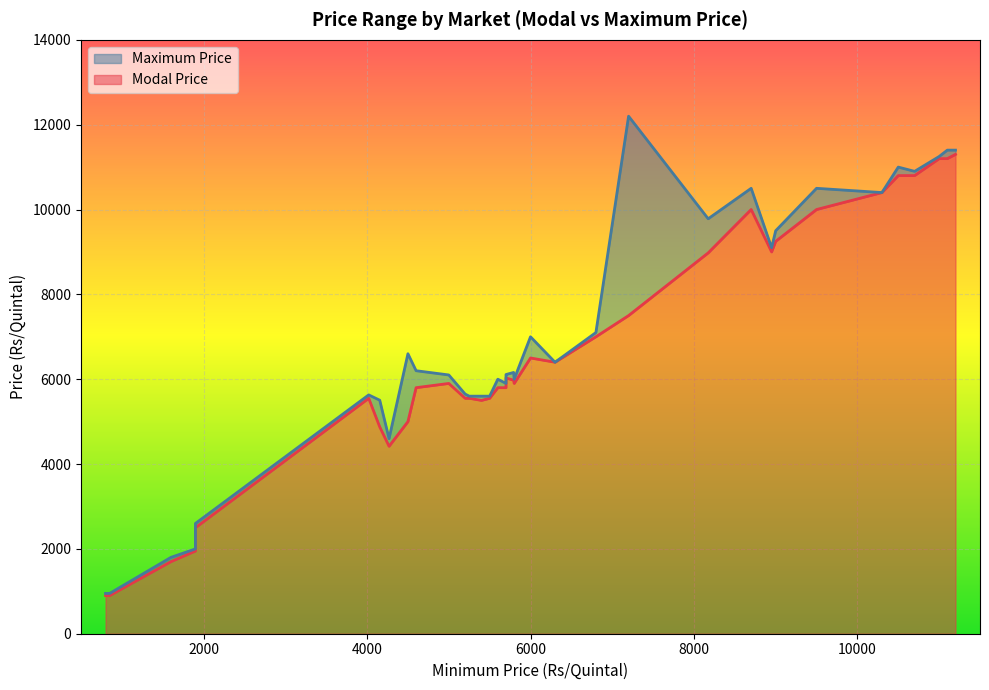

True or false: Maximum Price has more than 1 points higher than both neighbors.

True